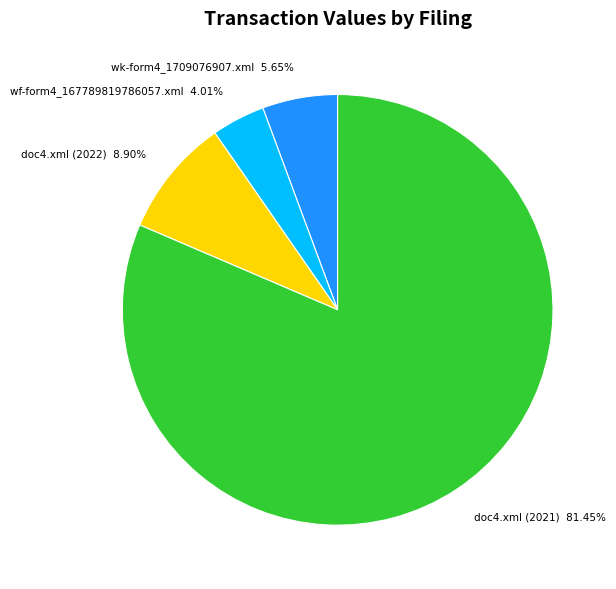

How many slices are in this pie chart?

4